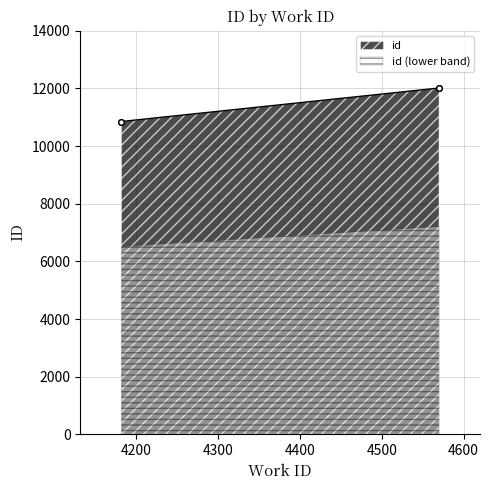

At which label does the data first exceed 12013?

4570